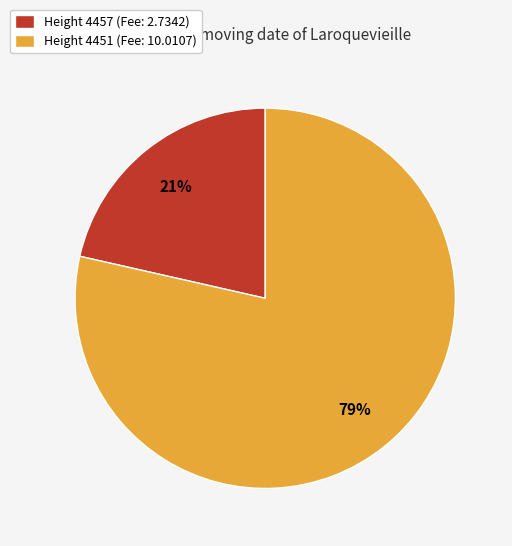

Between Height 4457 (Fee: 2.7342) and Height 4451 (Fee: 10.0107), which is larger?

Height 4451 (Fee: 10.0107)